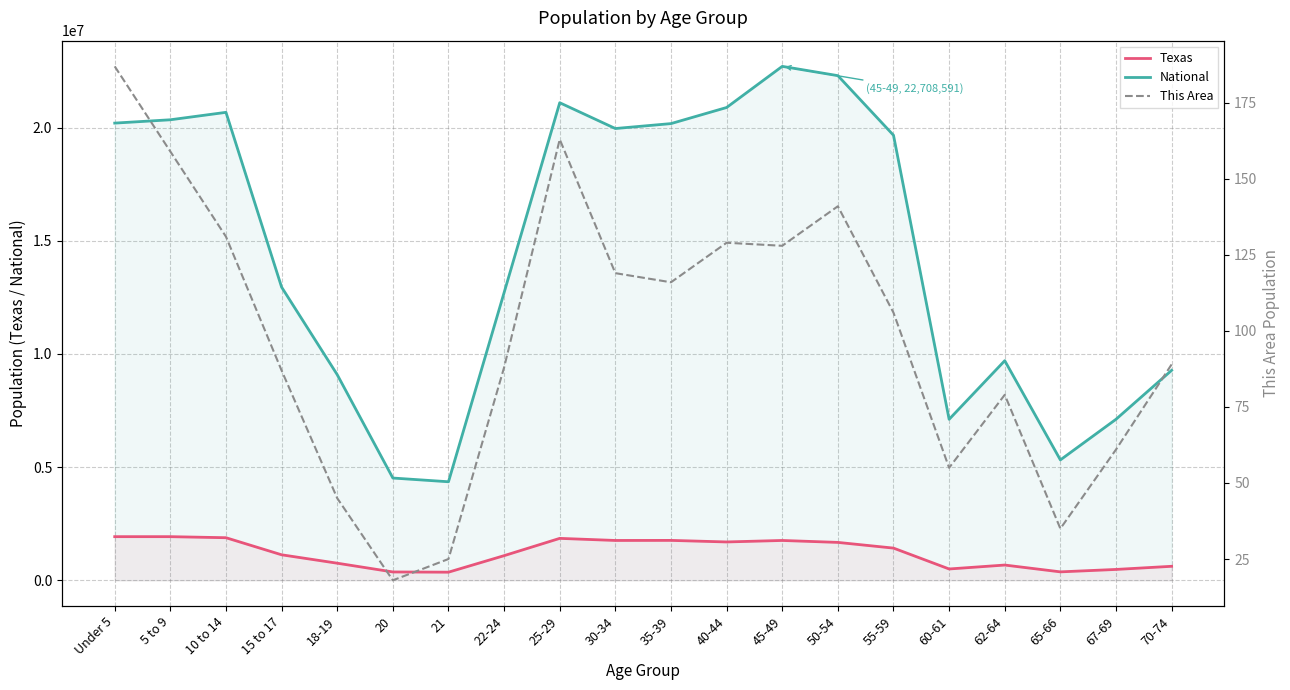

The value of Texas at 55-59 is 798397. True or false?

False